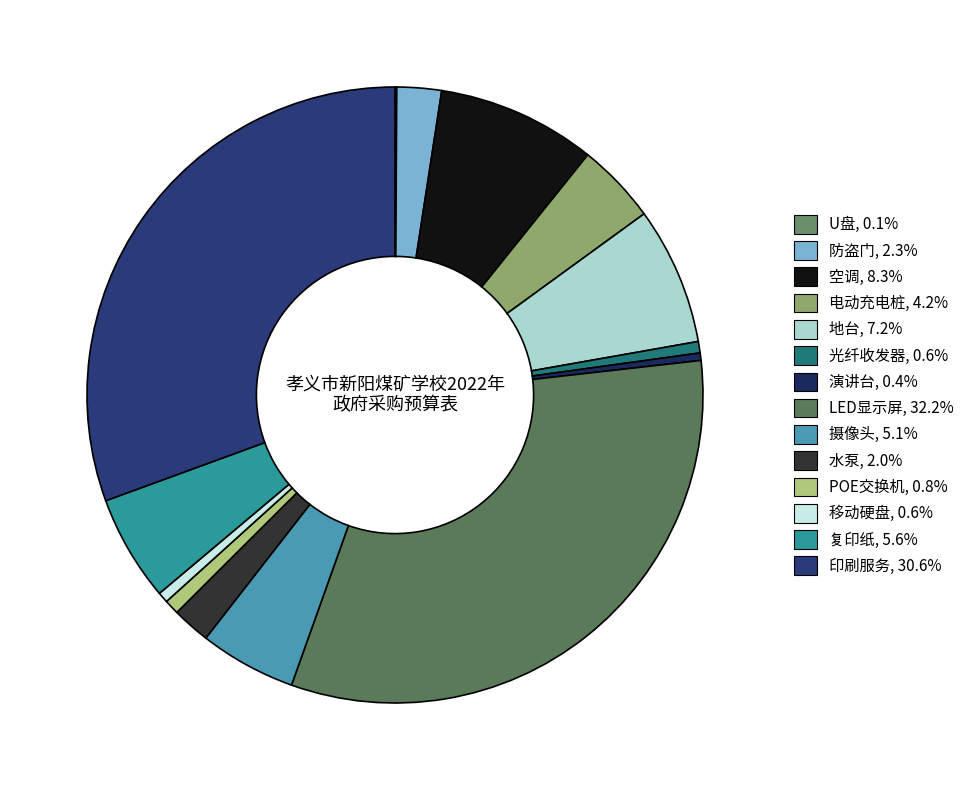

Is it true that 空调 is 1% of the pie?

False